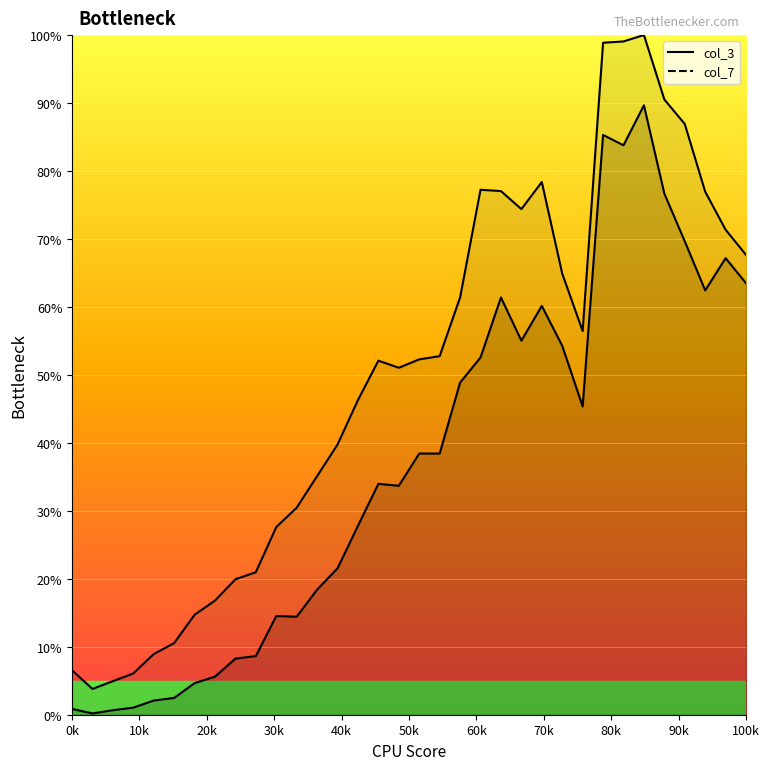

Which series has the widest spread of values?

col_7